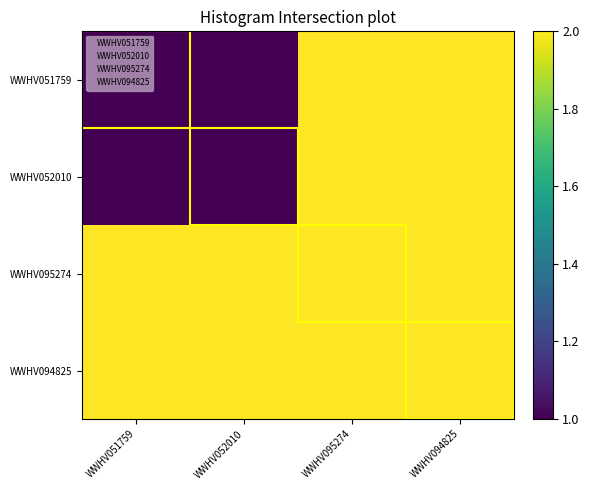

Which series has the largest range (max minus min)?

WWHV051759